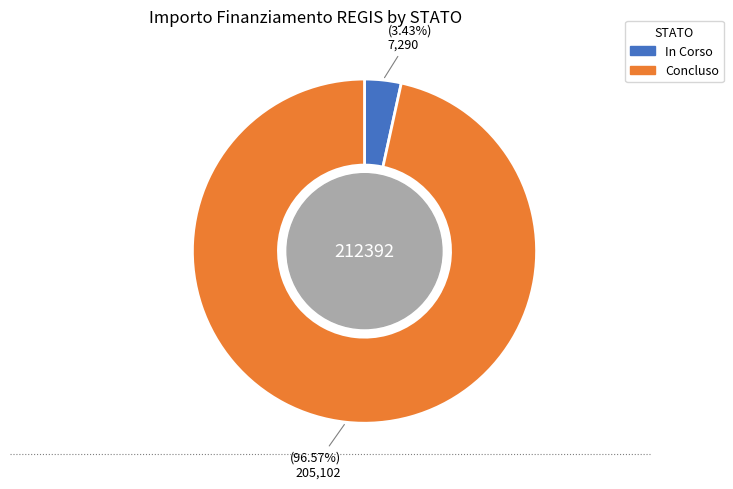

Do Concluso and In Corso together represent more than half of the pie?

Yes